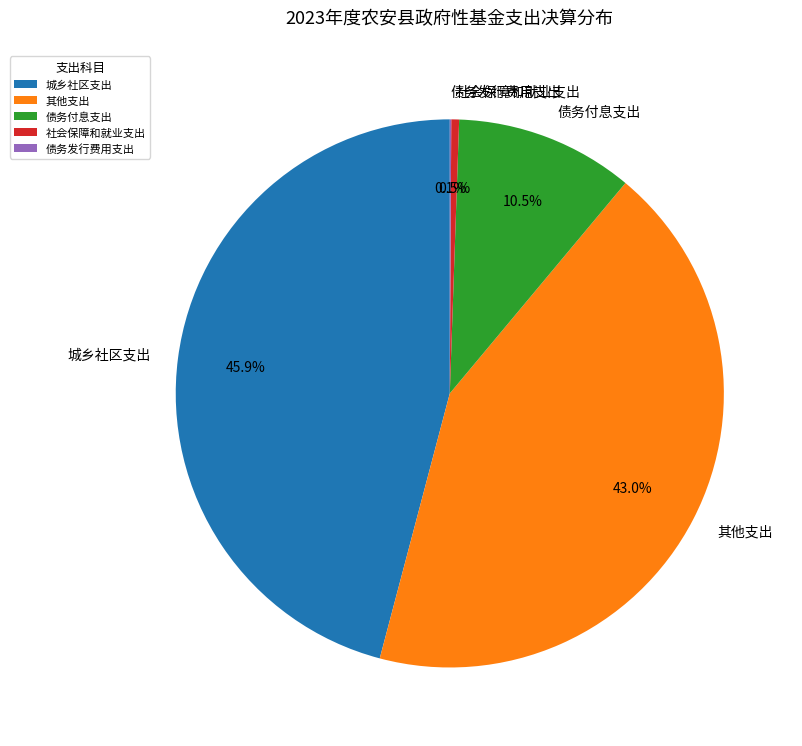

Is the sum of 社会保障和就业支出 and 债务付息支出 greater than half?

No